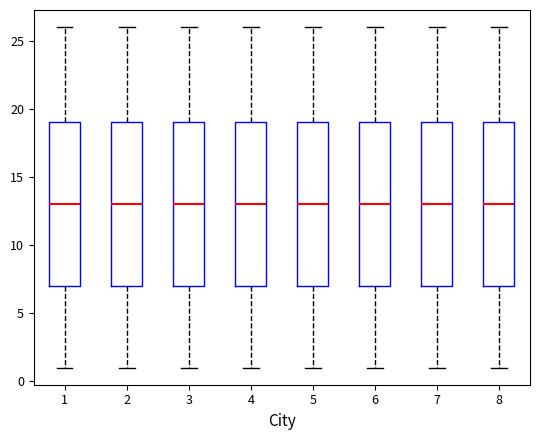

Where is the upper edge of the box at x = 7 on the y-axis? The values are not printed on the chart, so give them approximately, as read against the axis.

19